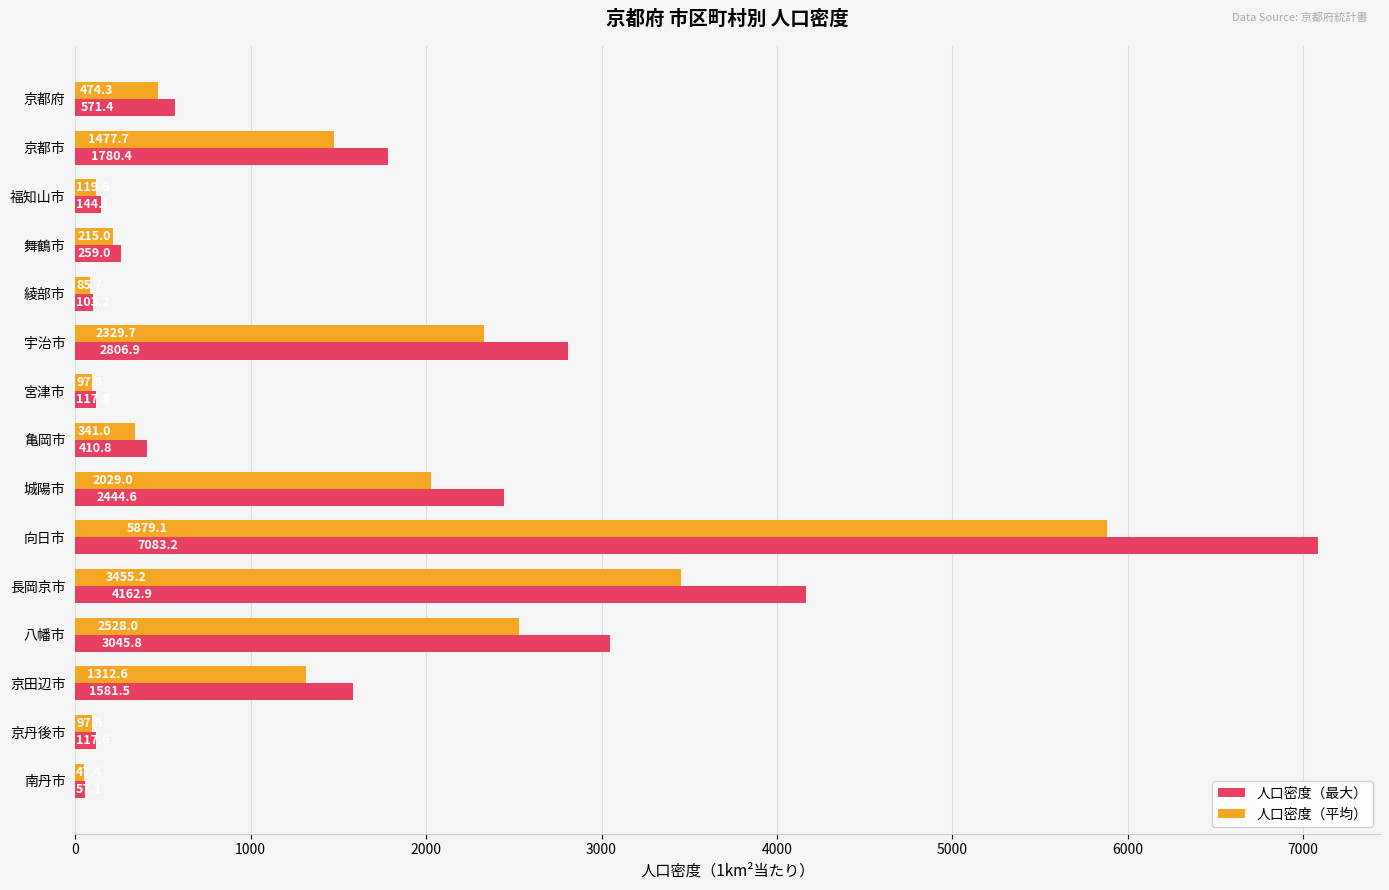

Rank the series by their average value, from highest to lowest.

人口密度（最大）, 人口密度（平均）